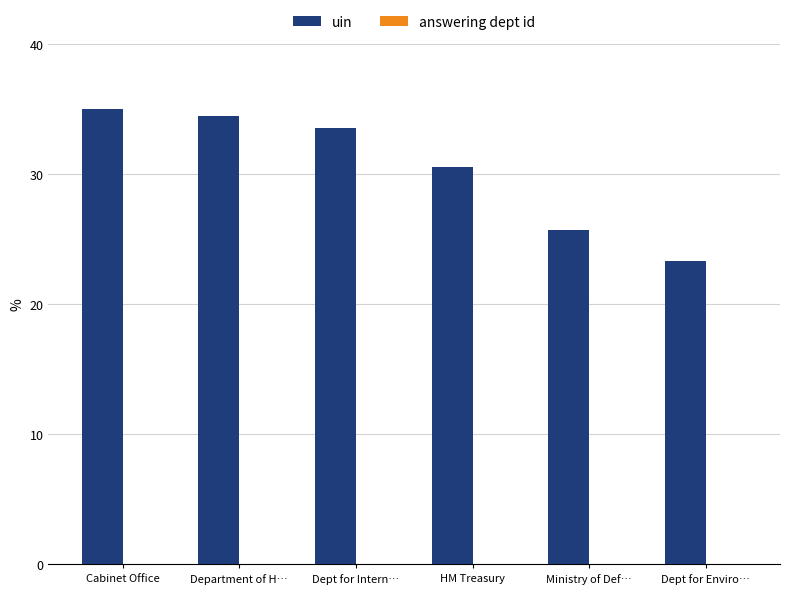

True or false: uin has a value of 16.7 at Ministry of Def….

False